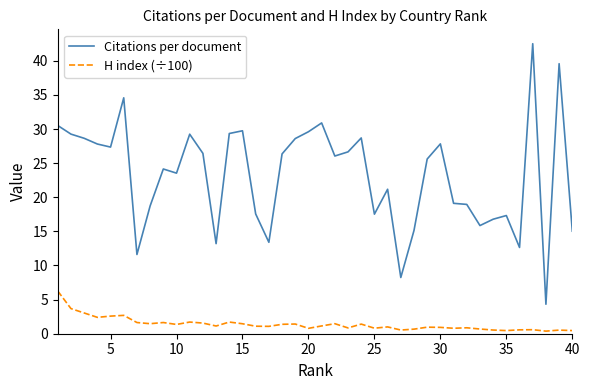

Which series has the largest total across all categories?

Citations per document